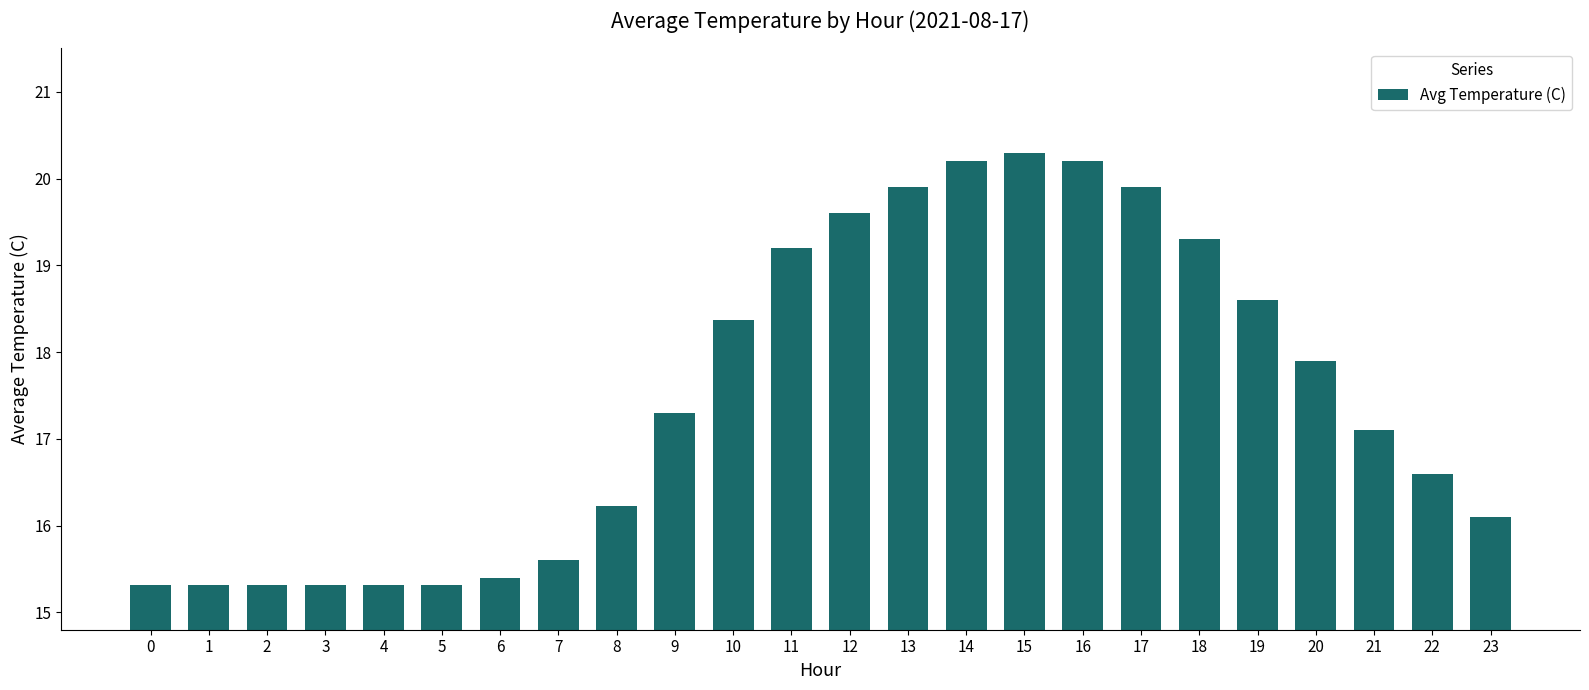

Where does the data first go above 17?

9